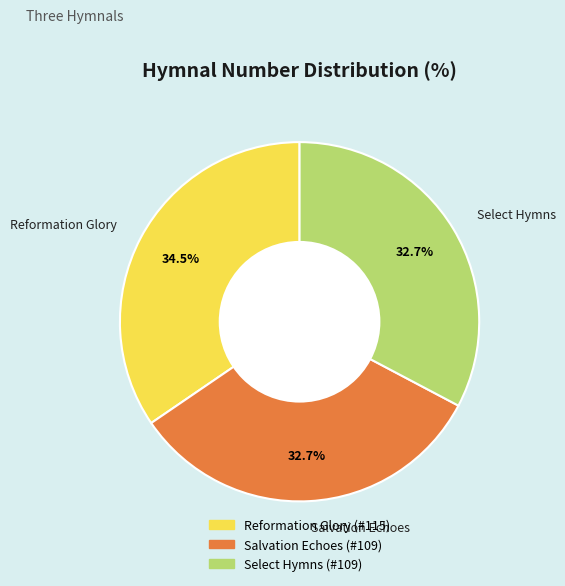

To the nearest percent, what is the combined percentage of Reformation Glory and Salvation Echoes?

67%